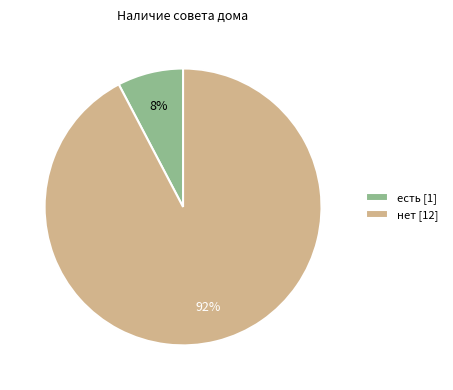

Is the sum of нет [12] and есть [1] greater than half?

Yes